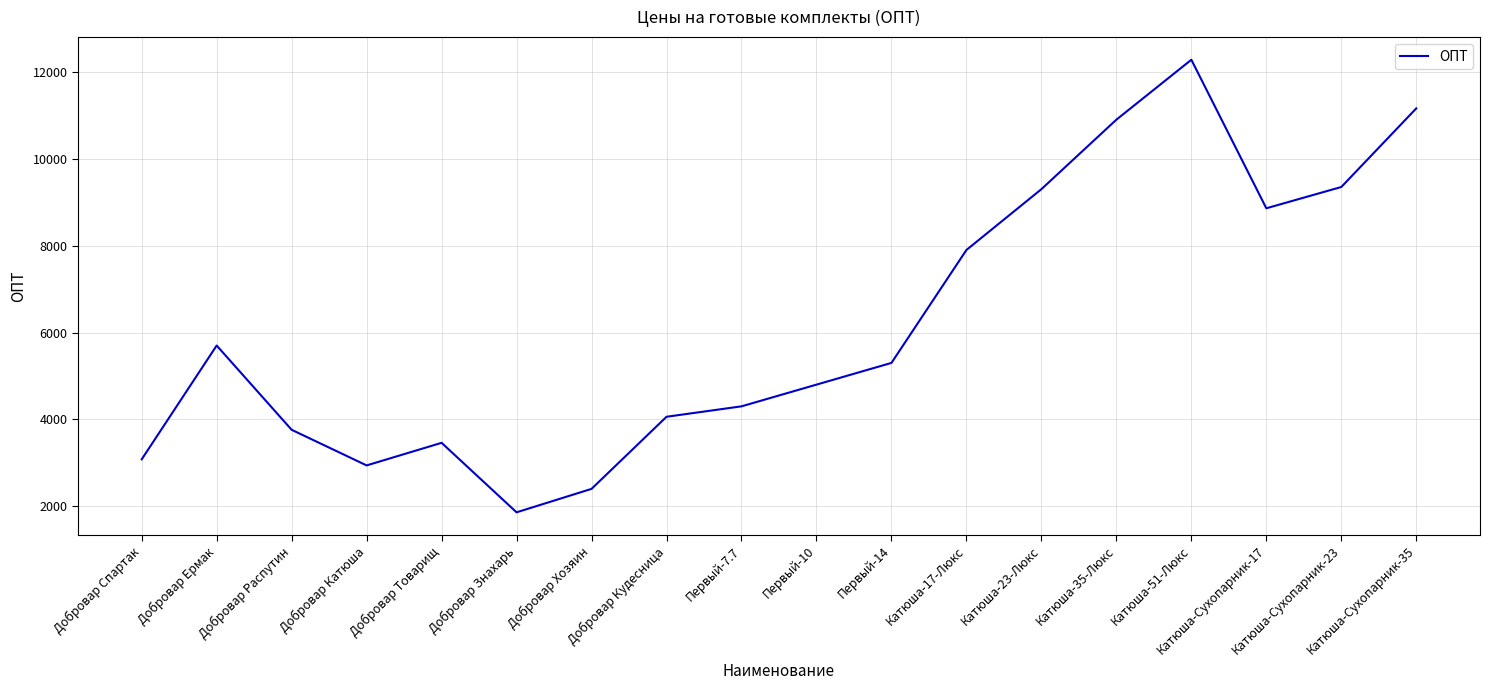

Reading left to right, list all the values displayed in this chart.

Добровар Спартак=3080	Добровар Ермак=5700	Добровар Распутин=3760	Добровар Катюша=2940	Добровар Товарищ=3460	Добровар Знахарь=1860	Добровар Хозяин=2400	Добровар Кудесница=4060	Первый-7.7=4300	Первый-10=4800	Первый-14=5300	Катюша-17-Люкс=7900	Катюша-23-Люкс=9300	Катюша-35-Люкс=10900	Катюша-51-Люкс=12280	Катюша-Сухопарник-17=8860	Катюша-Сухопарник-23=9350	Катюша-Сухопарник-35=11160